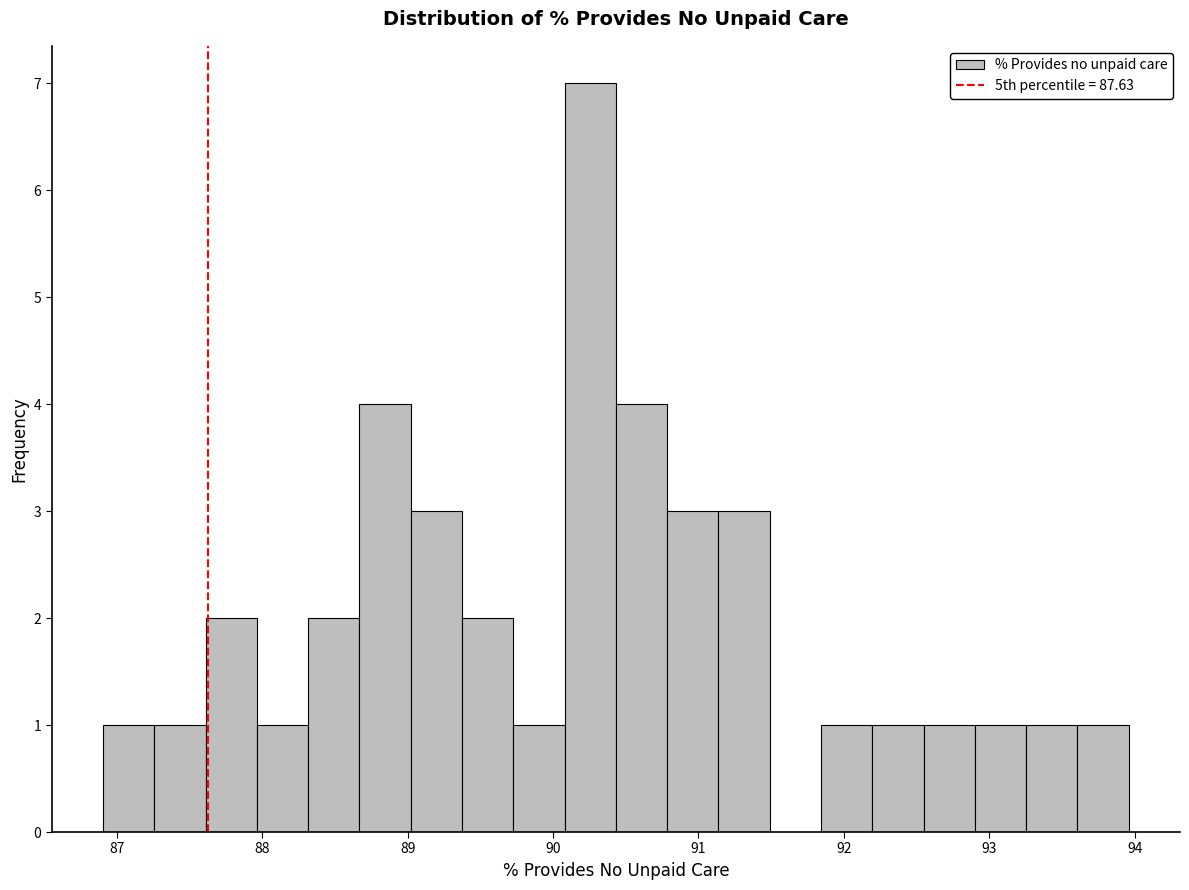

Read against the x-axis, roughly where is the centre of the tallest bar?

90.3